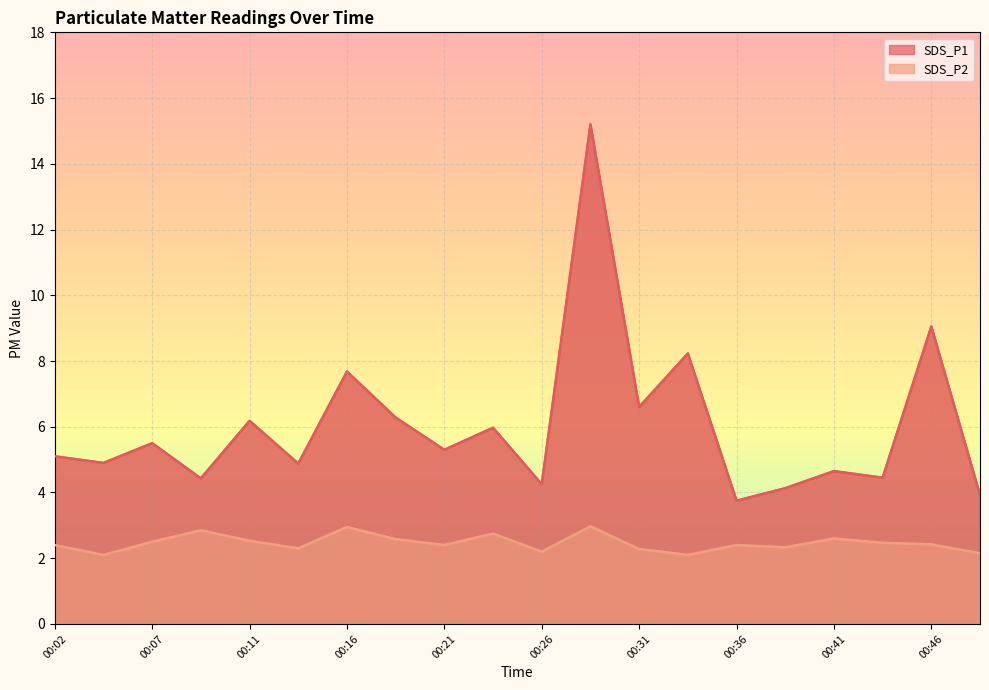

Reading left to right, transcribe all the data shown in this chart.

SDS_P1: 5.1	4.9	5.5	4.4	6.2	4.9	7.7	6.3	5.3	6.0	4.2	15.2	6.6	8.2	3.8	4.1	4.7	4.5	9.1	3.9
SDS_P2: 2.4	2.1	2.5	2.9	2.5	2.3	3.0	2.6	2.4	2.8	2.2	3.0	2.3	2.1	2.4	2.3	2.6	2.5	2.4	2.1